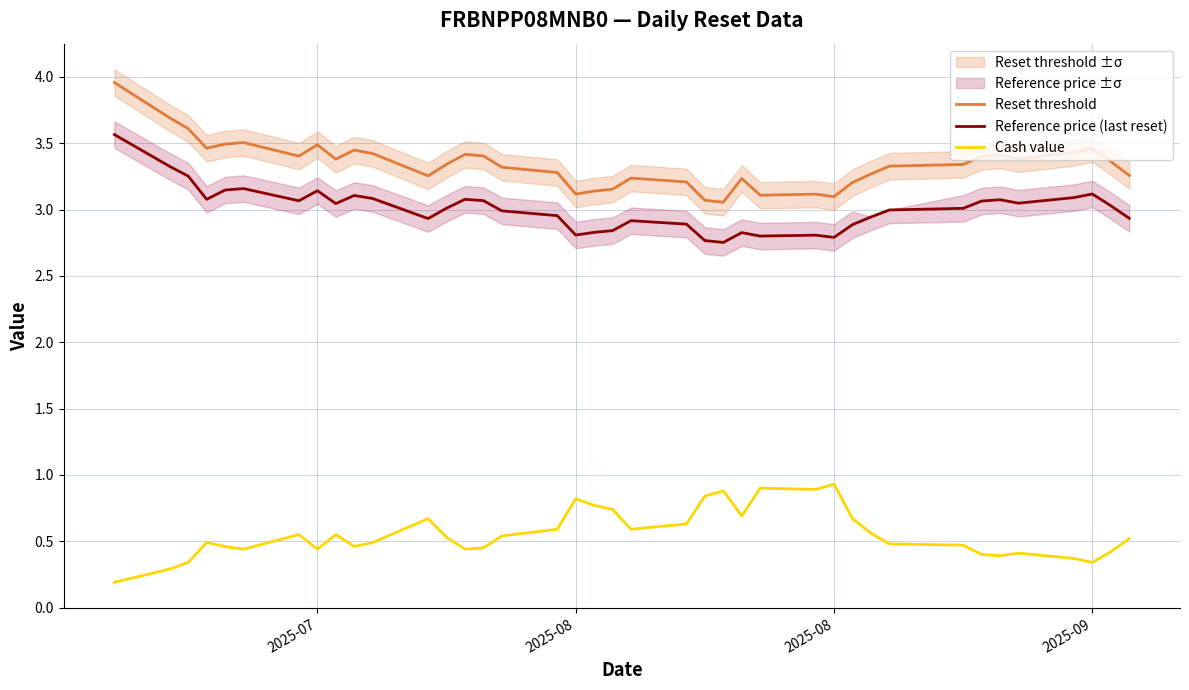

What is the value of the Reset threshold point at the 32nd from the left?

3.3